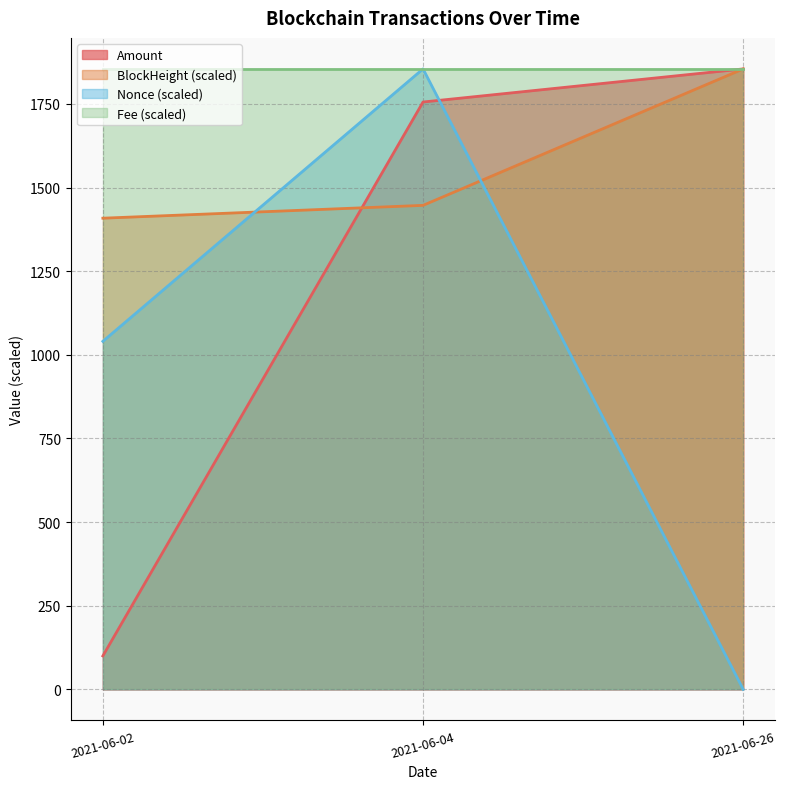

Does the chart display data point markers on the line(s)?

No